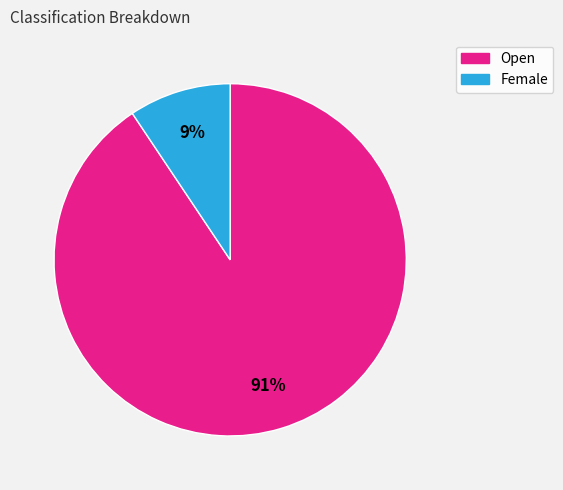

Which has a higher value, Open or Female?

Open